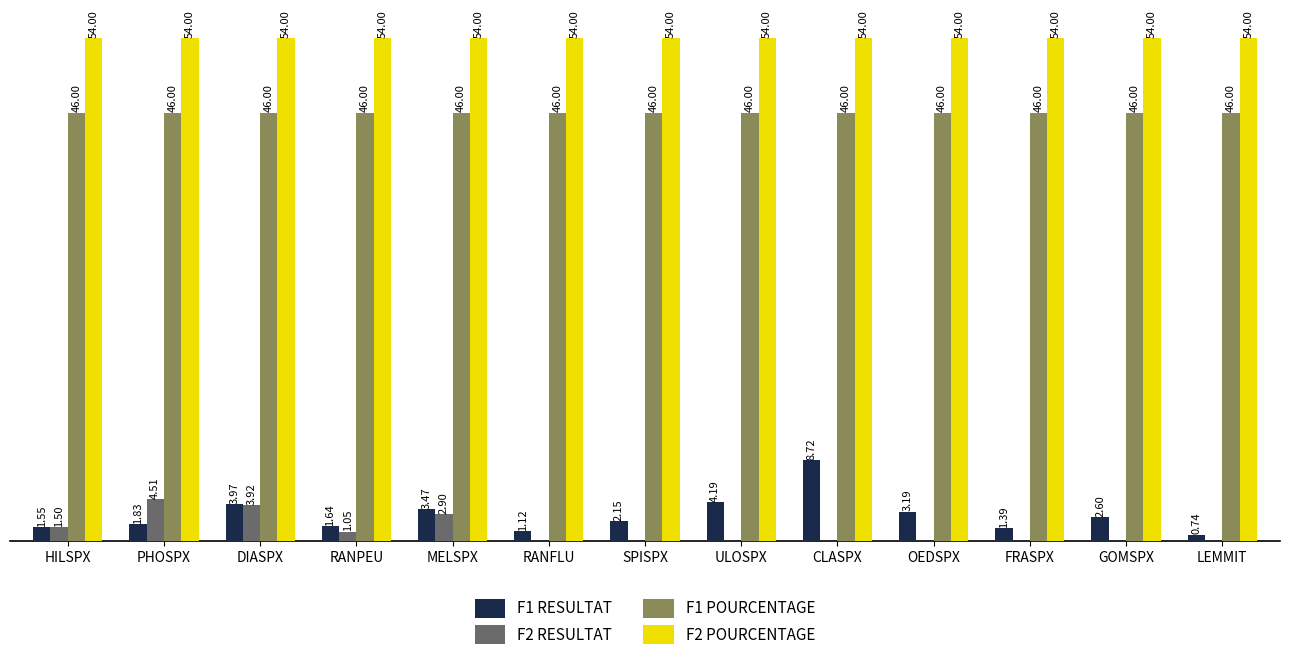

At which label is F2 RESULTAT closest to 2?

HILSPX